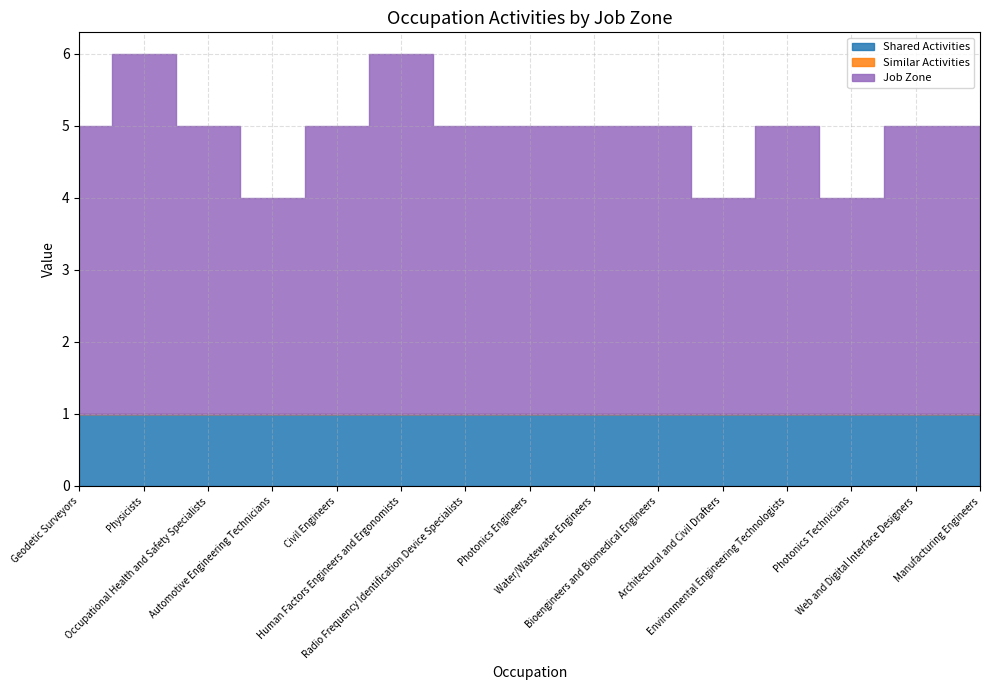

True or false: Shared Activities and Job Zone cross at least once.

False